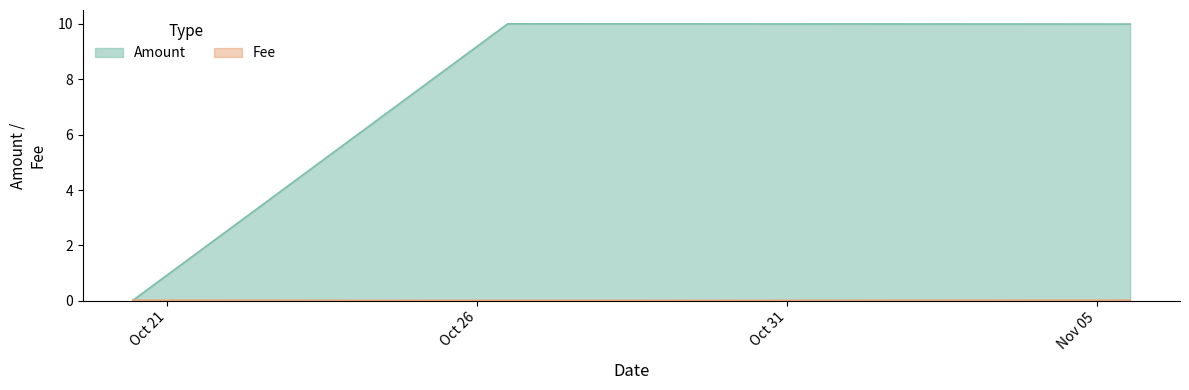

What is the difference between the Amount values at 2021-10-20 10:49:09 and 2021-10-26 11:53:48?

10.0